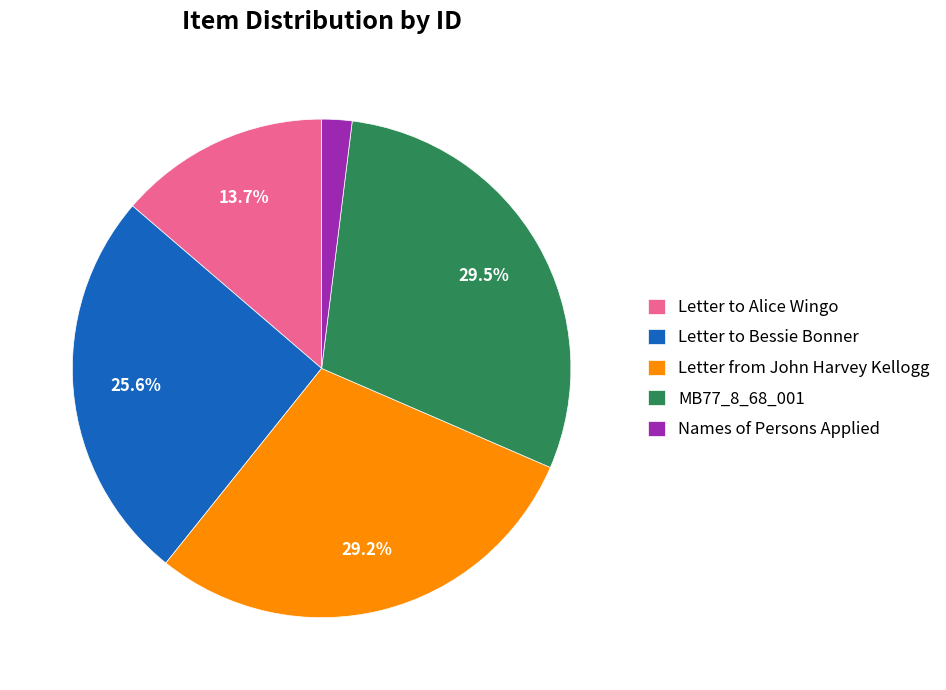

To the nearest percent, what is the difference between the Letter from John Harvey Kellogg and Letter to Bessie Bonner slice percentages?

4%